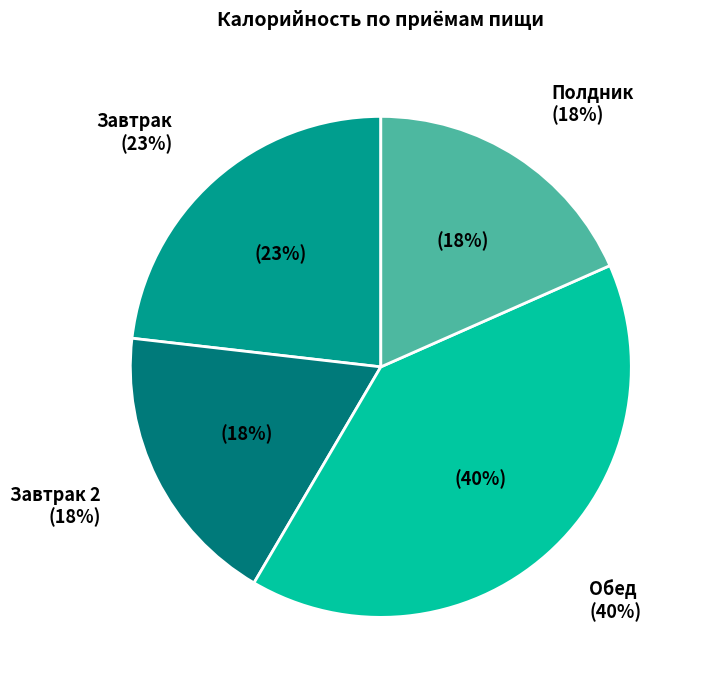

Is Завтрак 2 the majority of the pie?

No